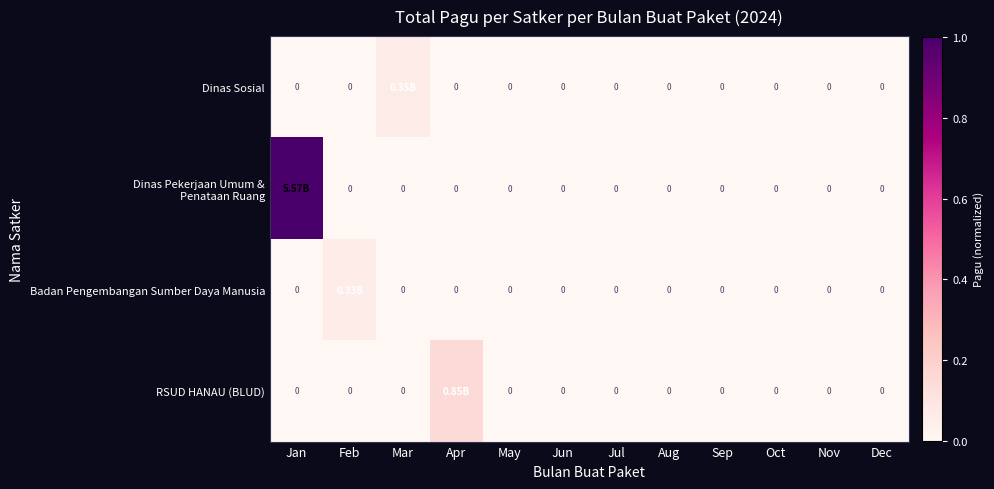

At Aug, list the series in order from smallest to largest.

Dinas Sosial, Dinas Pekerjaan Umum & Penataan Ruang, Badan Pengembangan Sumber Daya Manusia, RSUD HANAU (BLUD)